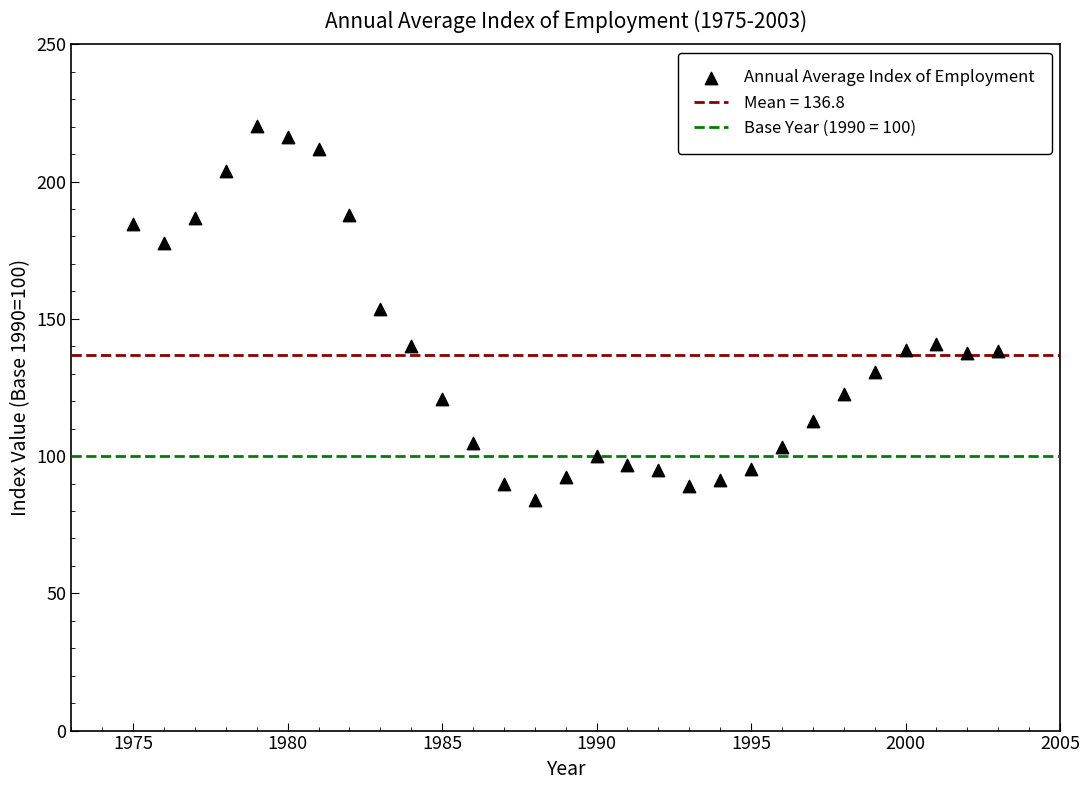

What is the range of Y values (max minus min)?

136.2